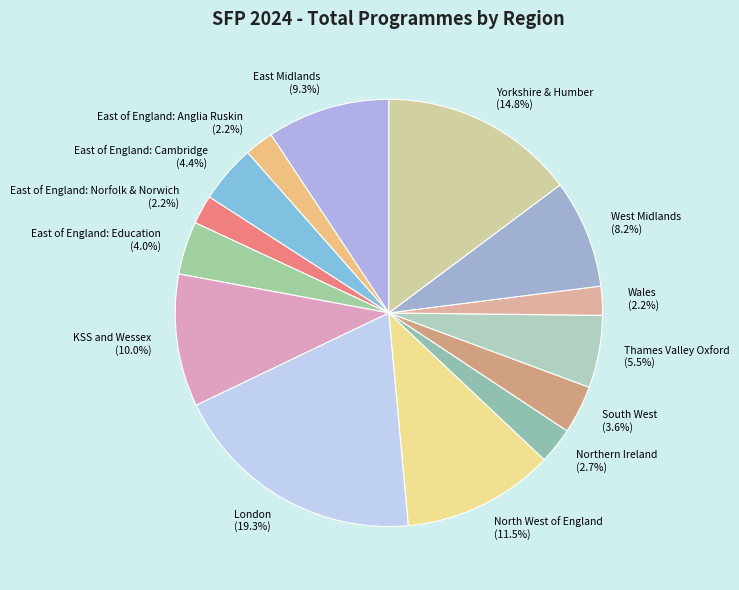

To the nearest percent, what is the combined percentage of Wales and North West of England?

14%